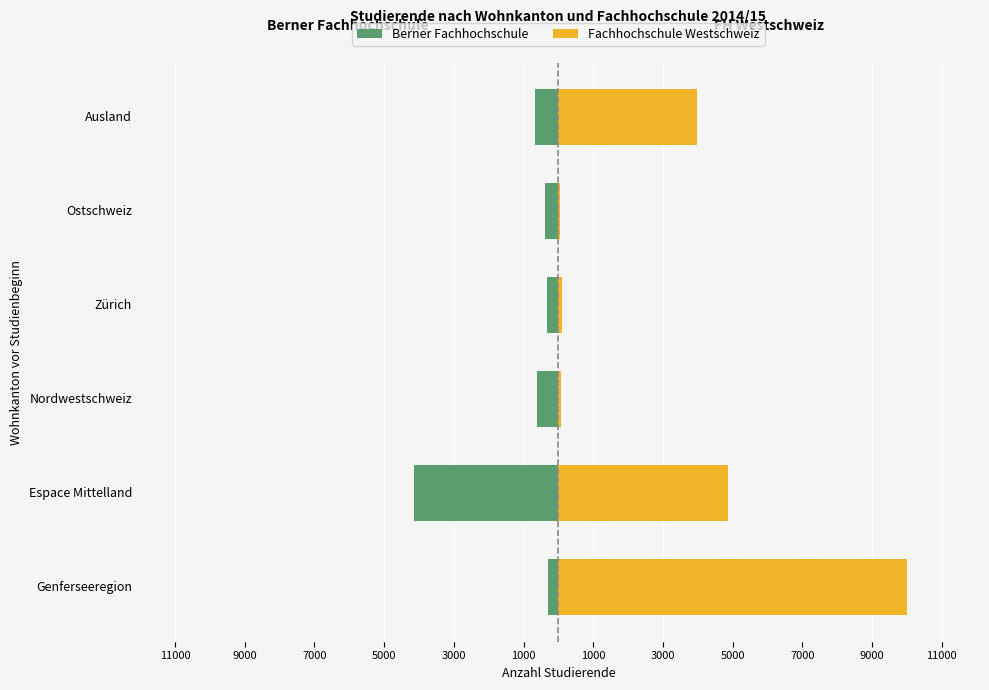

Rank the series by their average value, from lowest to highest.

Berner Fachhochschule, Fachhochschule Westschweiz